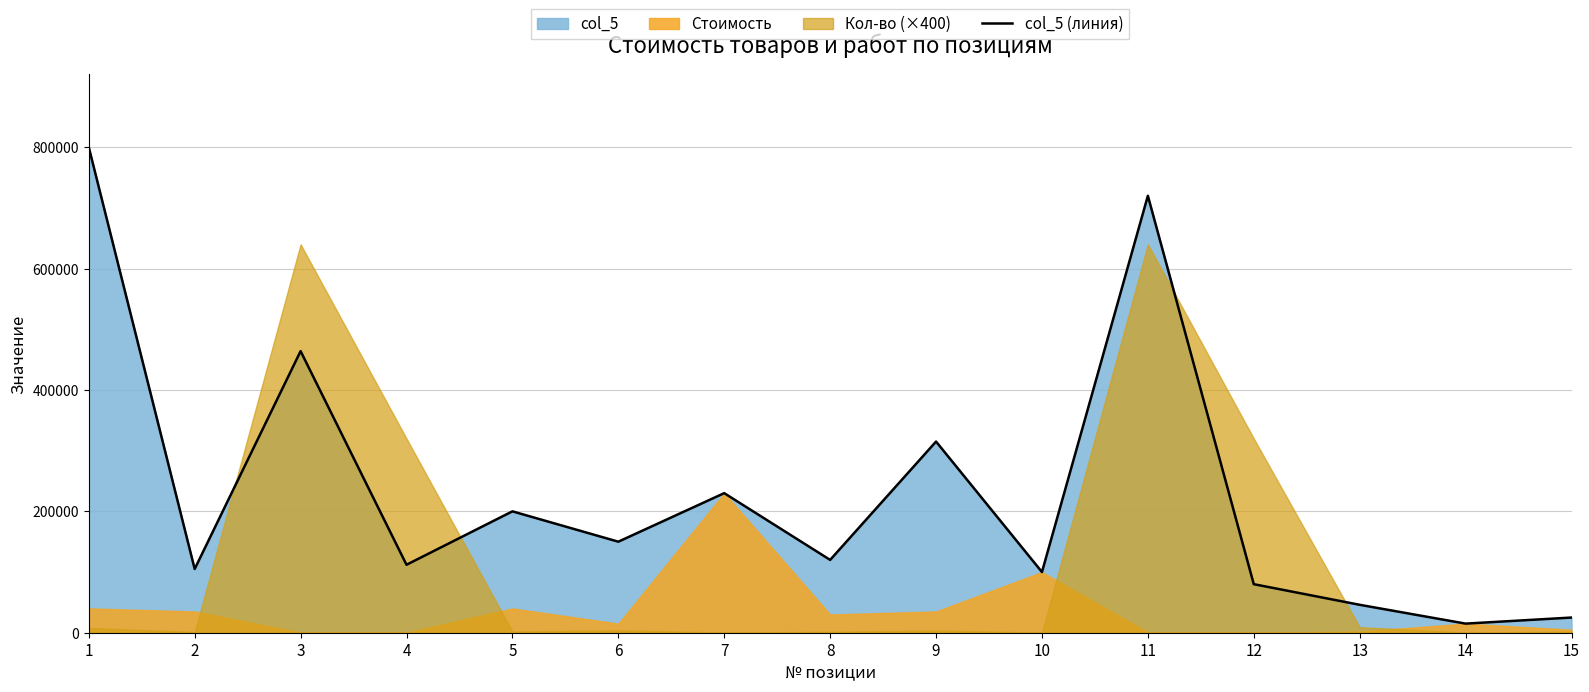

What is the average value?

232133